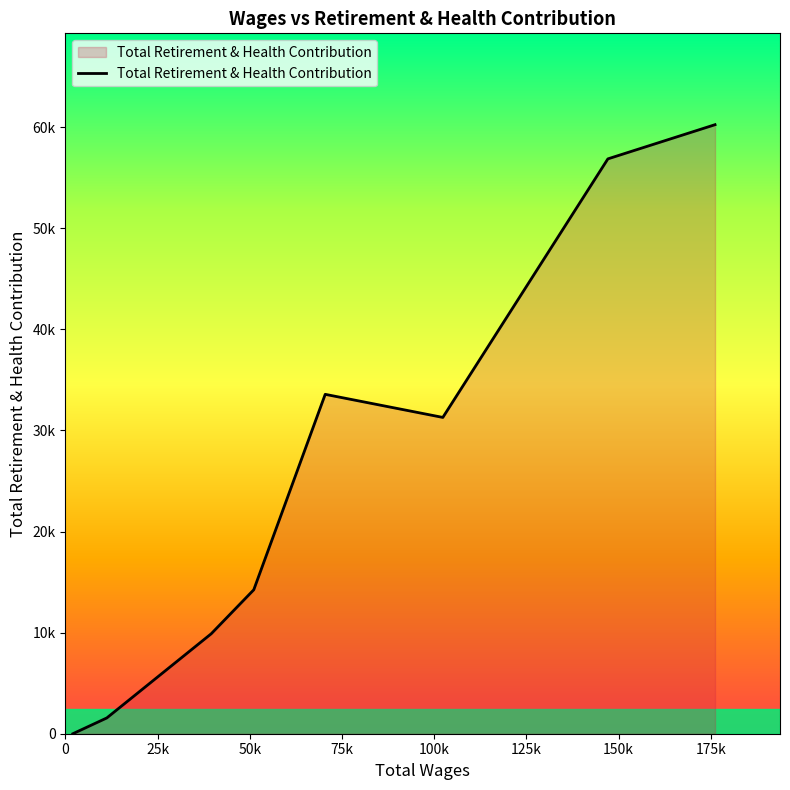

Does the chart have visible grid lines?

No